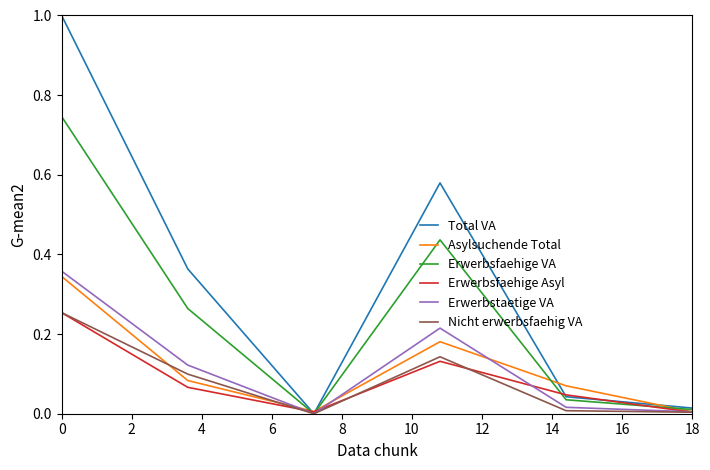

Which series has the largest total across all categories?

Total VA